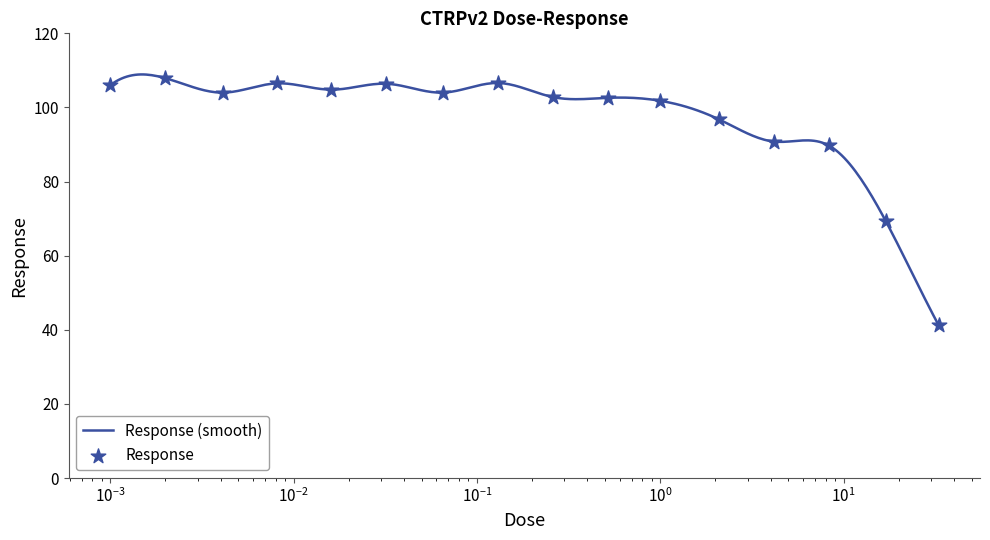

What is the ratio of the value at 0.065 to the value at 1.0?

1.0